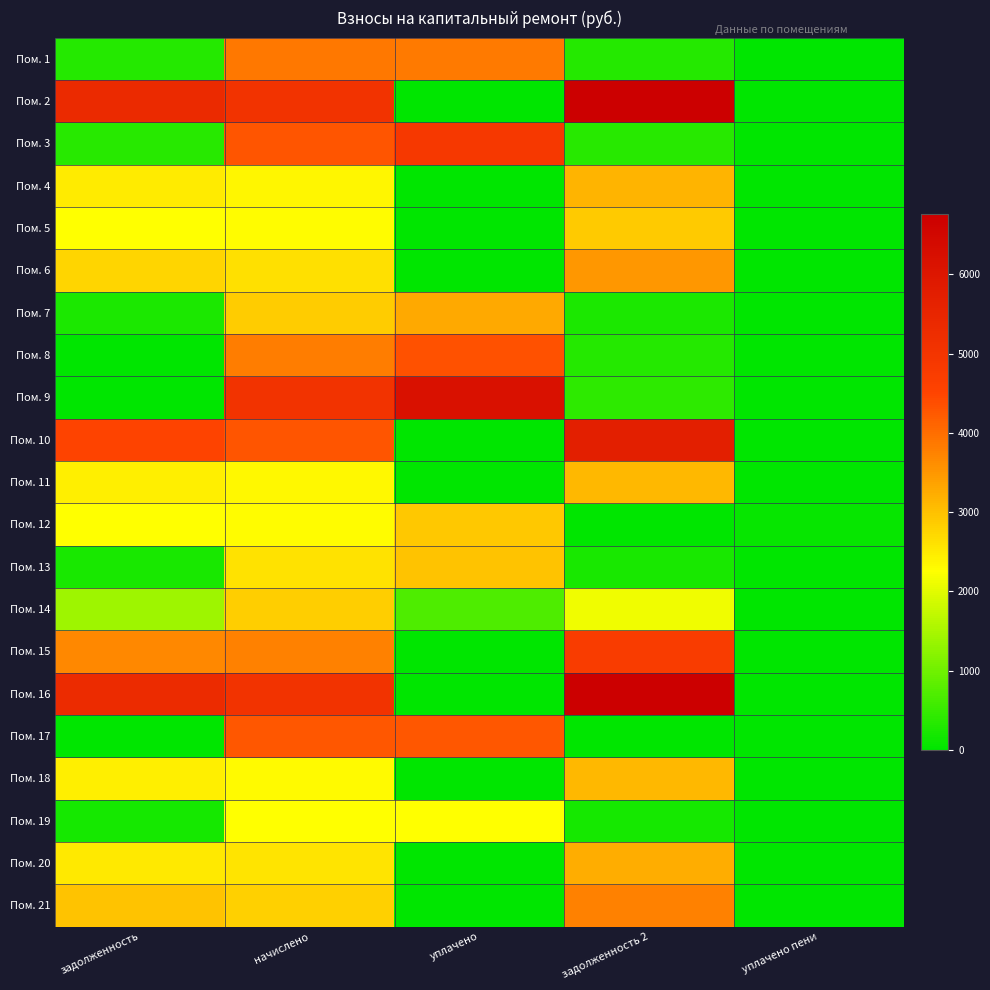

Which series has the widest spread of values?

Пом. 2